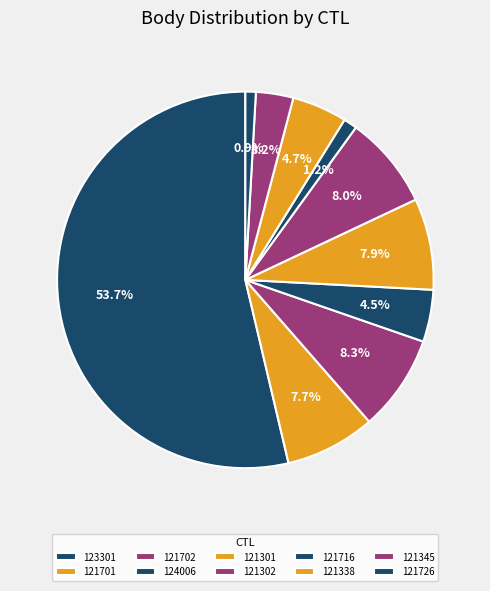

How many segments does this pie chart have?

10